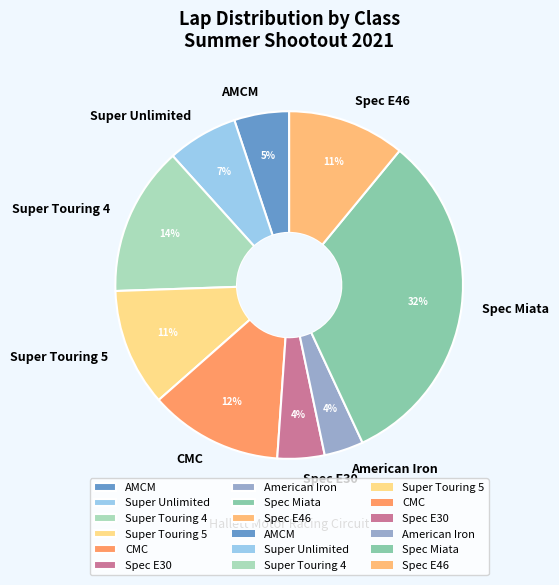

Combined, do Spec E46 and Super Unlimited account for over 50%?

No